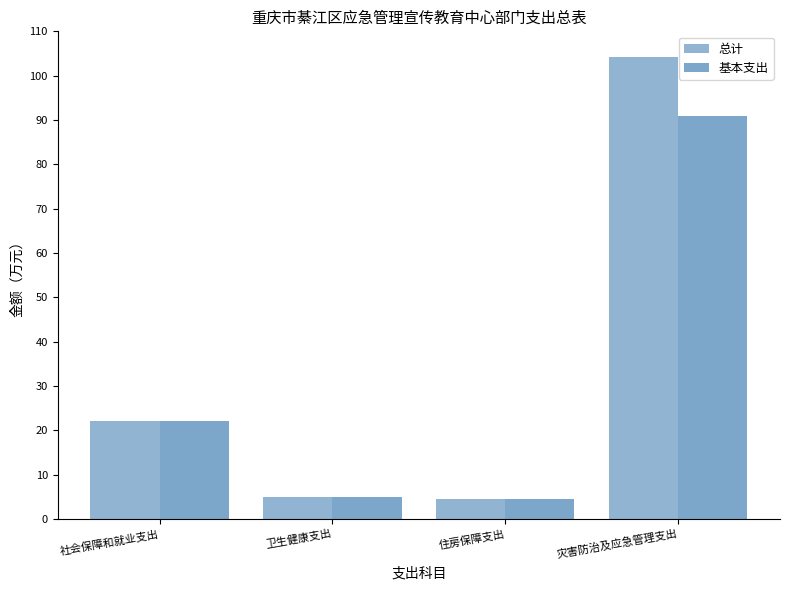

The 总计 series shows 8.6 at 卫生健康支出. True or false?

False